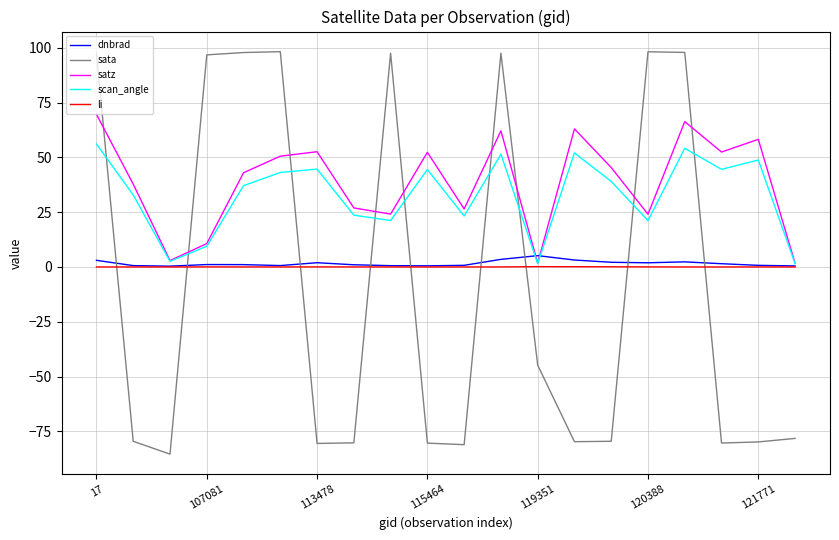

What is the maximum value for dnbrad?

5.2